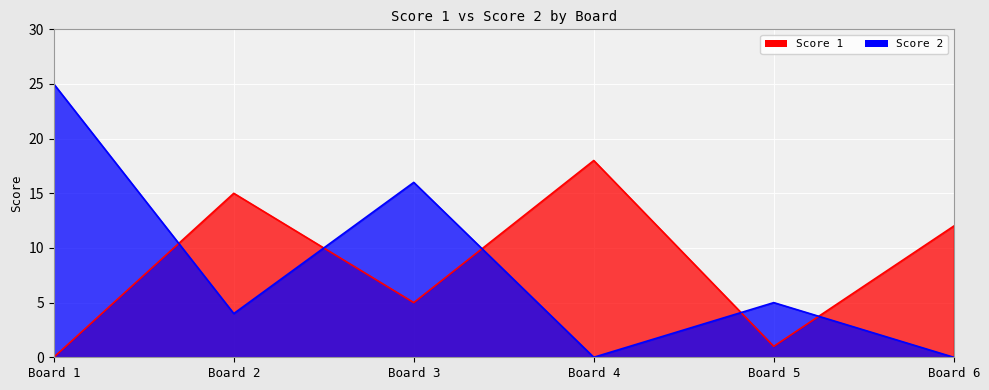

True or false: Score 2 has more than 2 points higher than both neighbors.

False